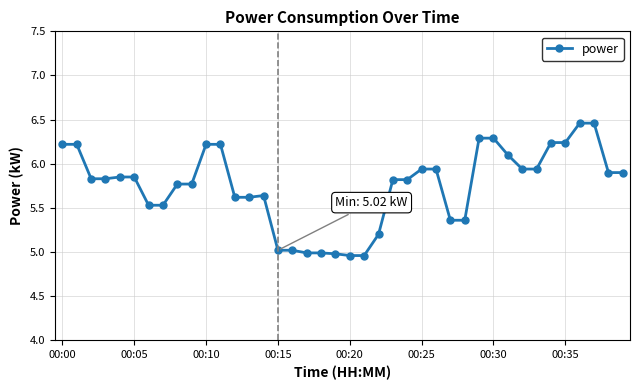

What is the average value?

5.7